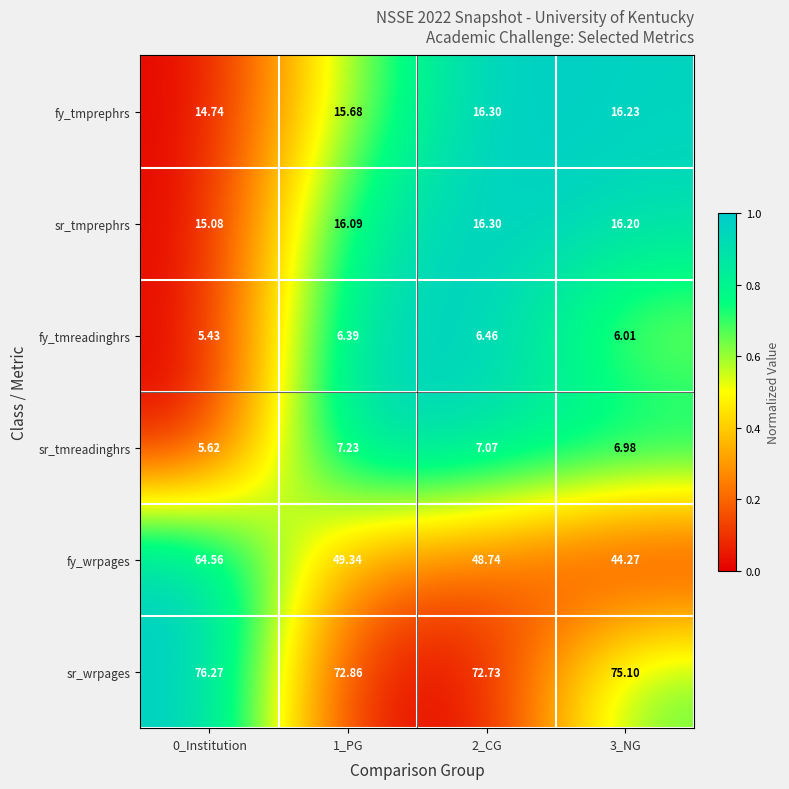

Which series changed the most between 0_Institution and 1_PG?

fy_wrpages